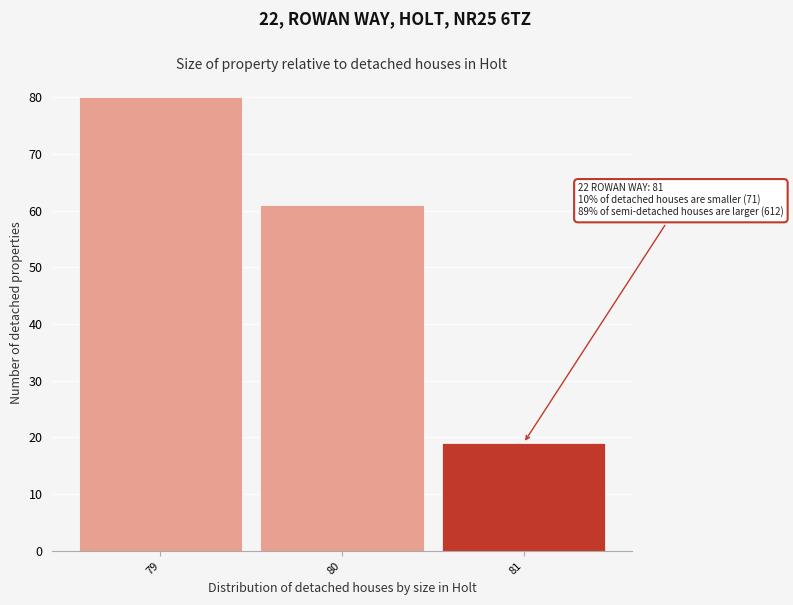

Over which range of the x-axis is the bar tallest?

78.5 to 79.5